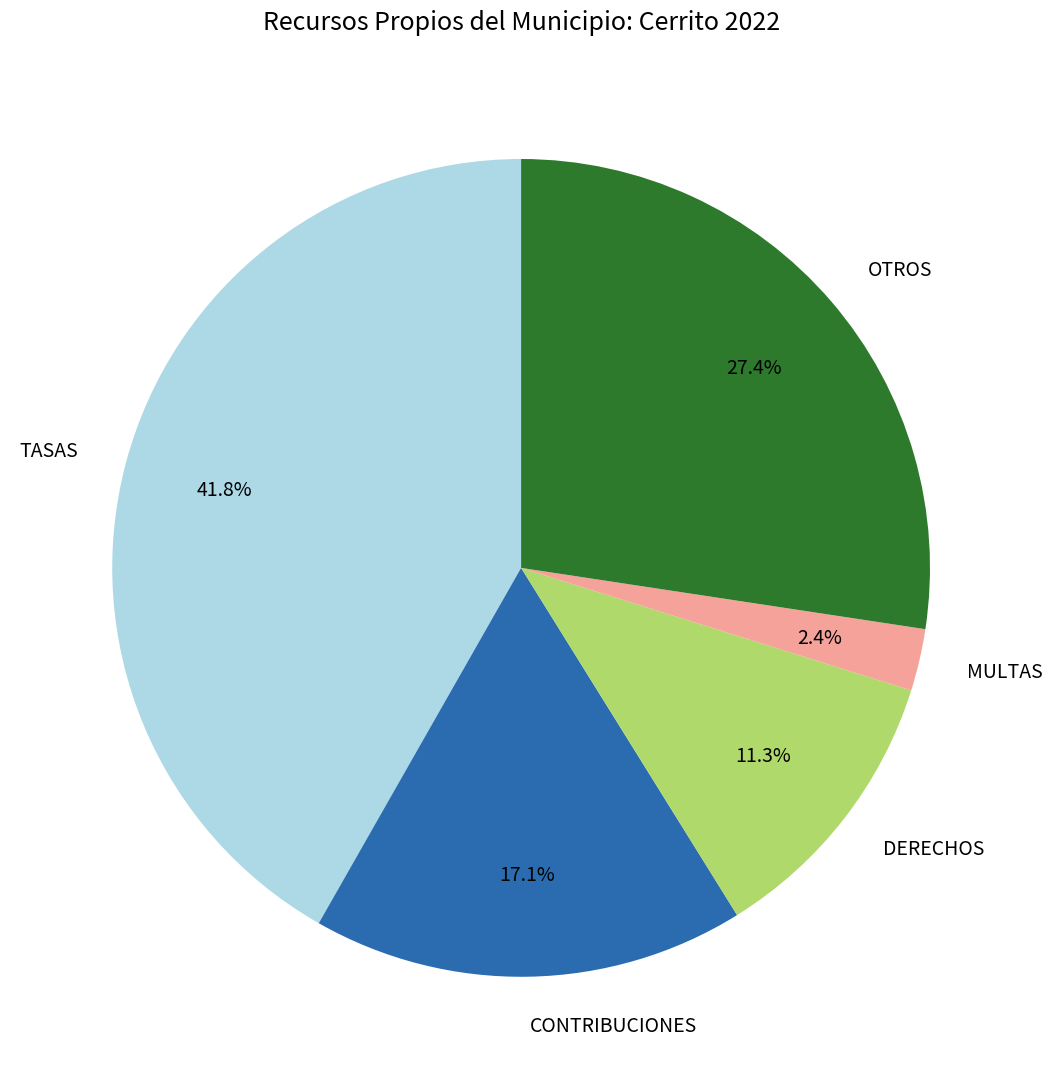

Rank the categories by value from lowest to highest.

MULTAS, DERECHOS, CONTRIBUCIONES, OTROS, TASAS